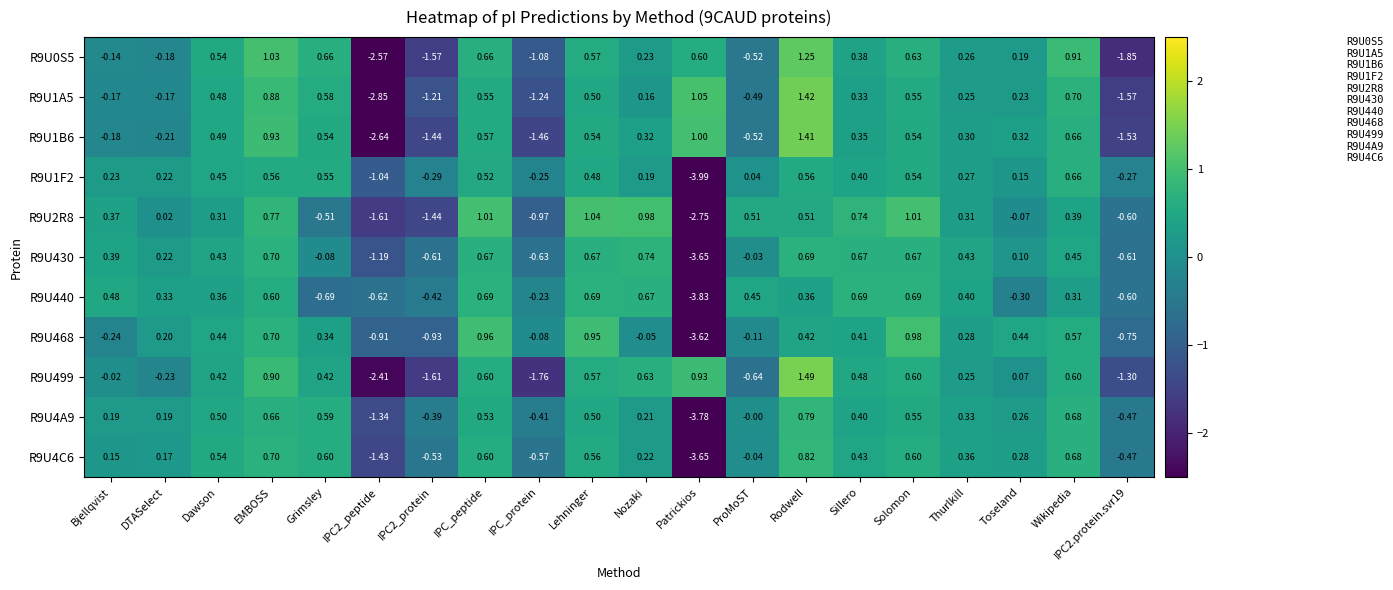

Is the value of R9U1F2 at Patrickios greater than the value of R9U1B6 at Grimsley?

No